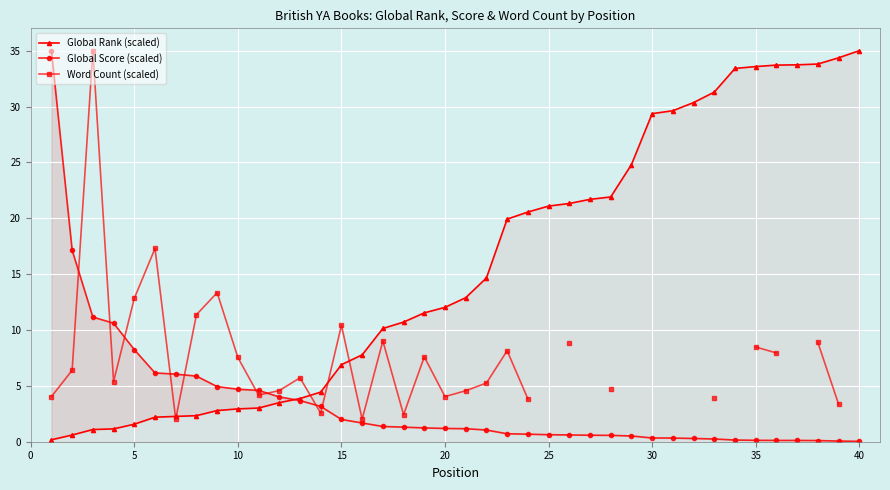

Which series has the widest spread of values?

Global Score (scaled)